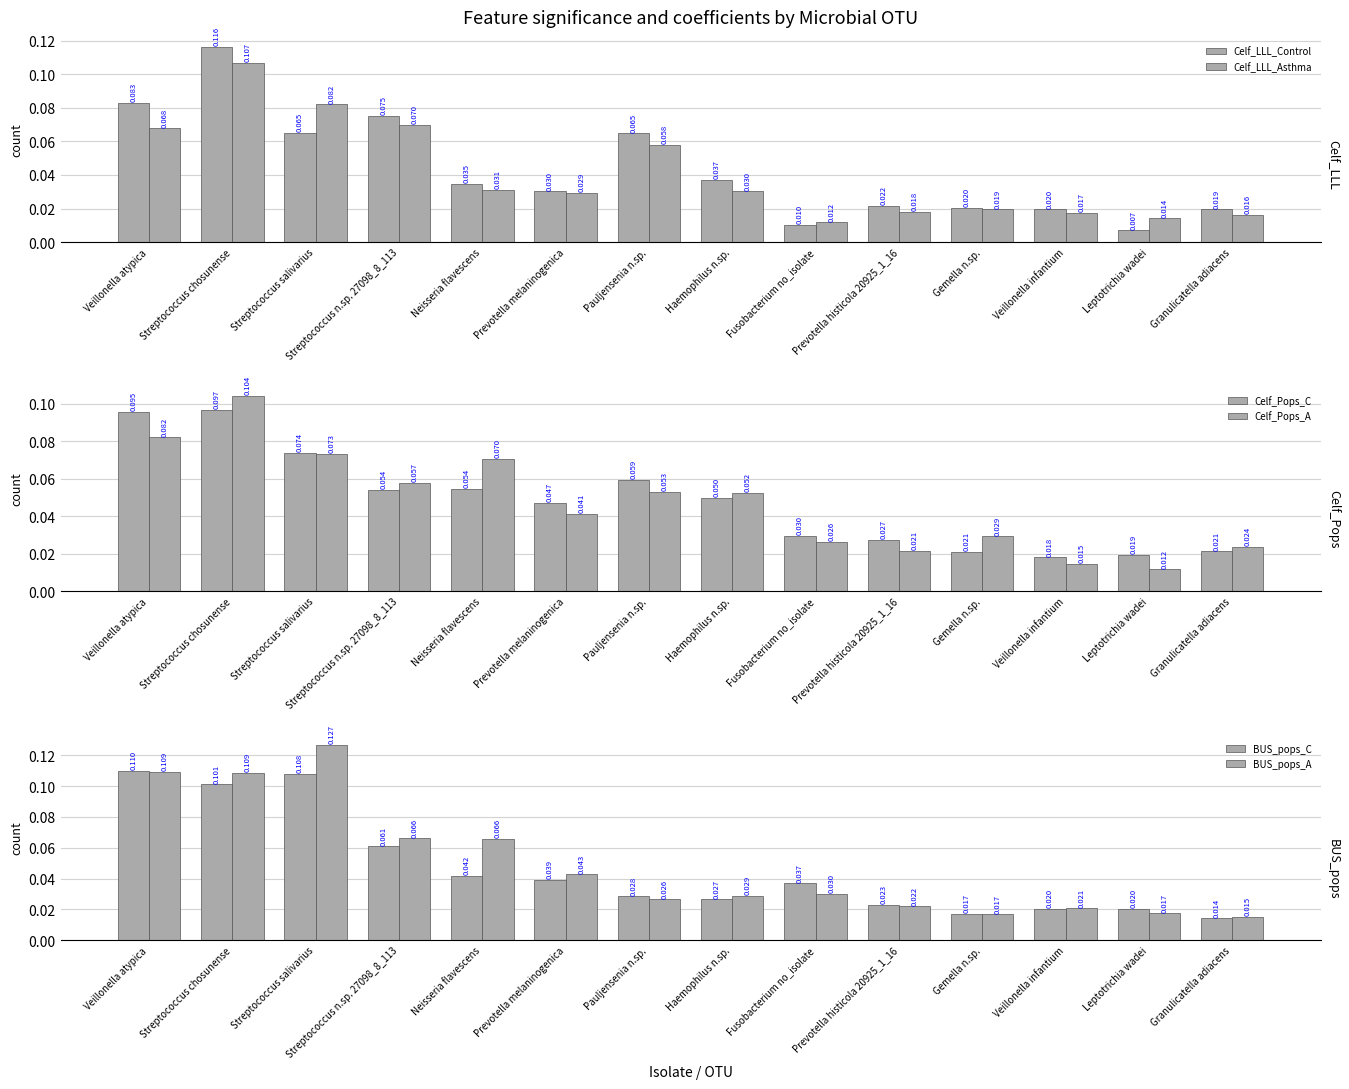

What are all the series names shown in the legend?

Celf_LLL_Control, Celf_LLL_Asthma, Celf_Pops_C, Celf_Pops_A, BUS_pops_C, BUS_pops_A